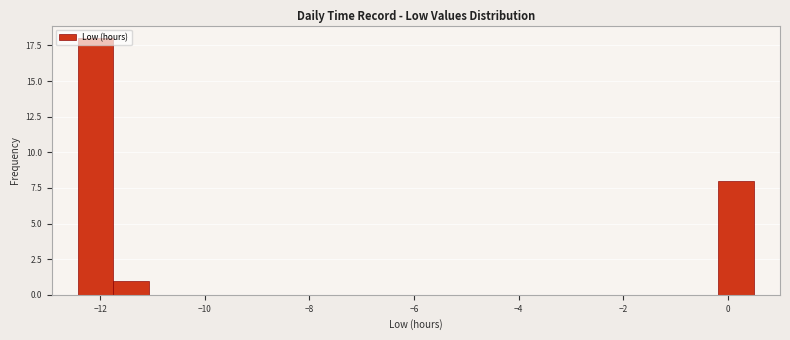

Around what value on the x-axis is the tallest bar? Give the approximate position of its centre, as read against the axis.

-12.0